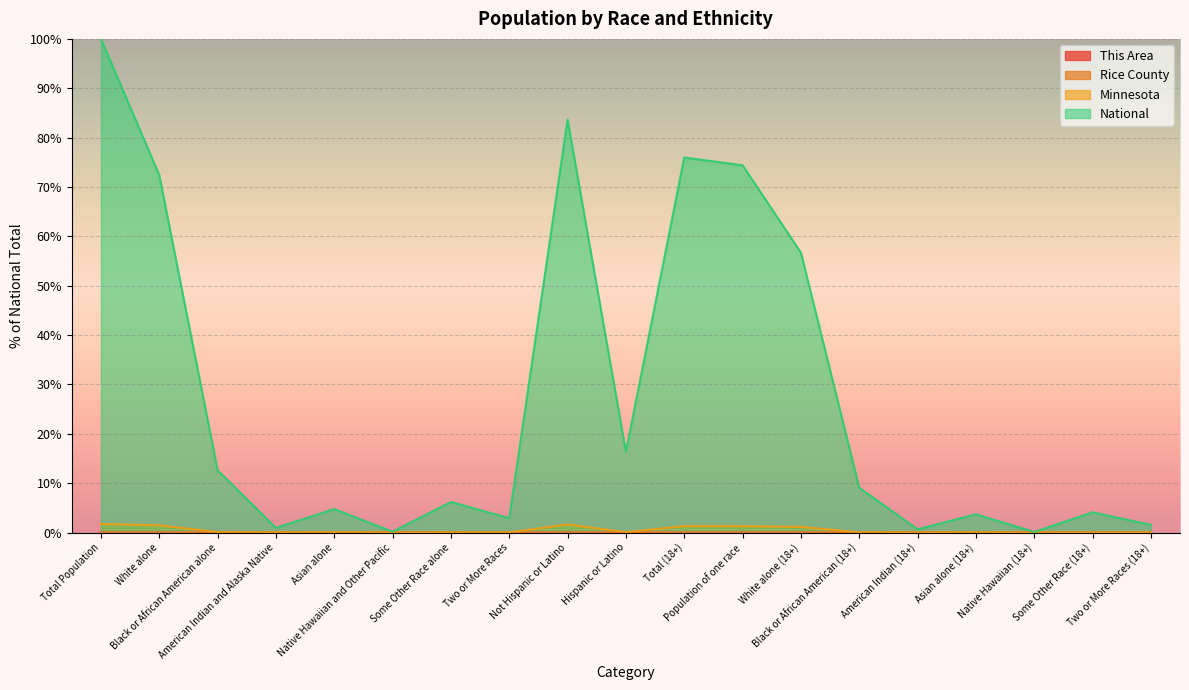

The Rice County series shows 0.0 at Native Hawaiian and Other Pacific. True or false?

False